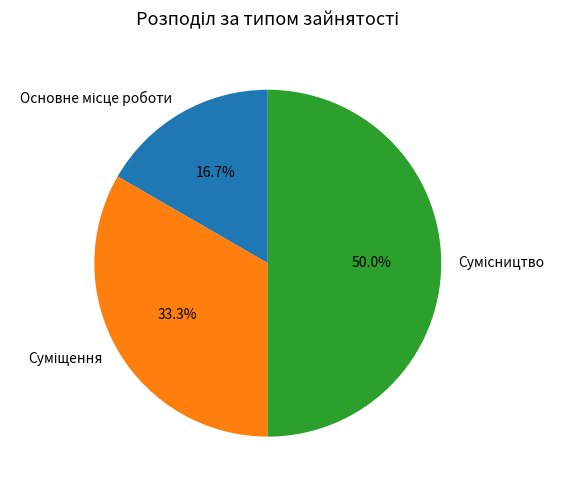

Does any single category account for the majority?

No